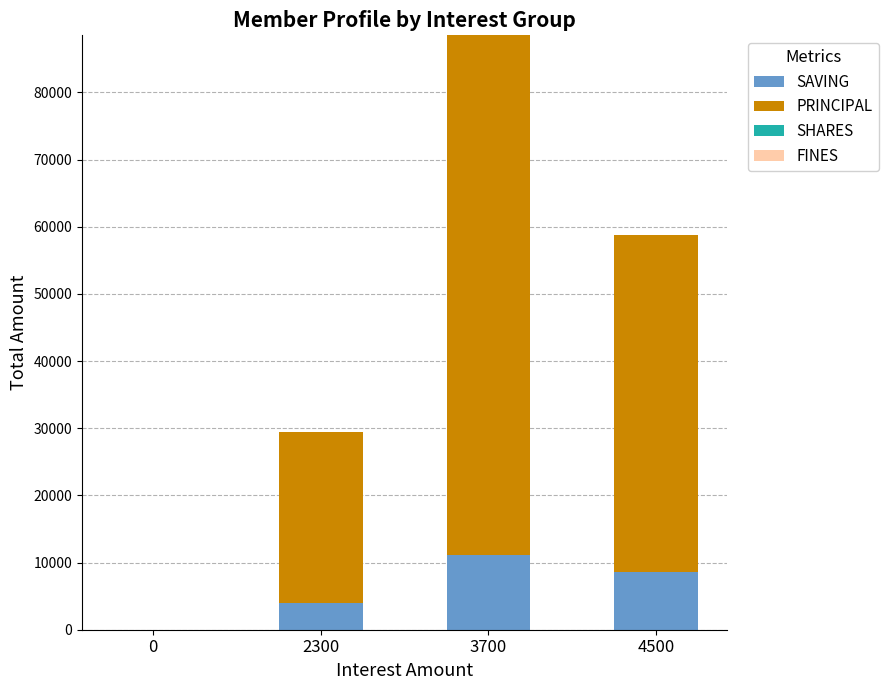

Reading left to right, list the values for the SAVING series.

0=0	2300=4000	3700=11200	4500=8600